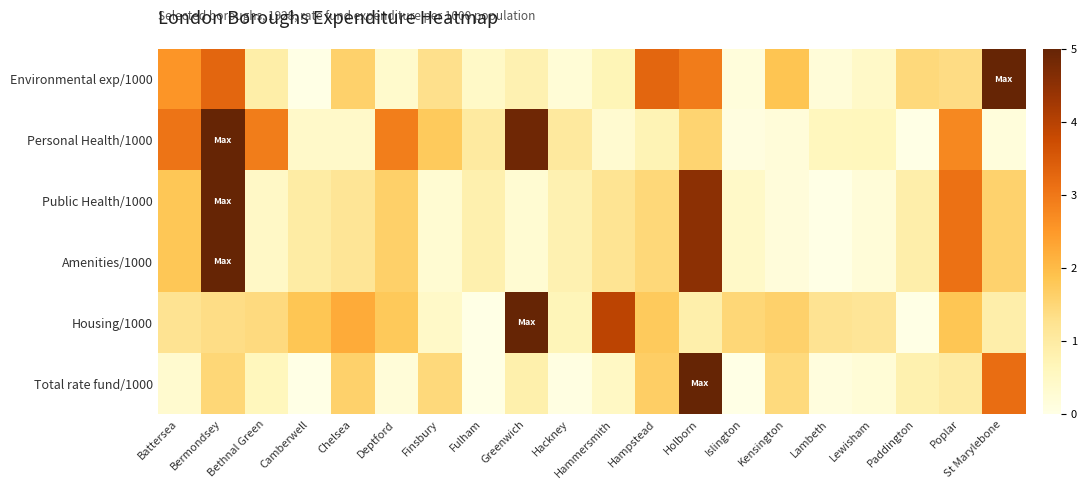

How many categories are shown in the chart?

20